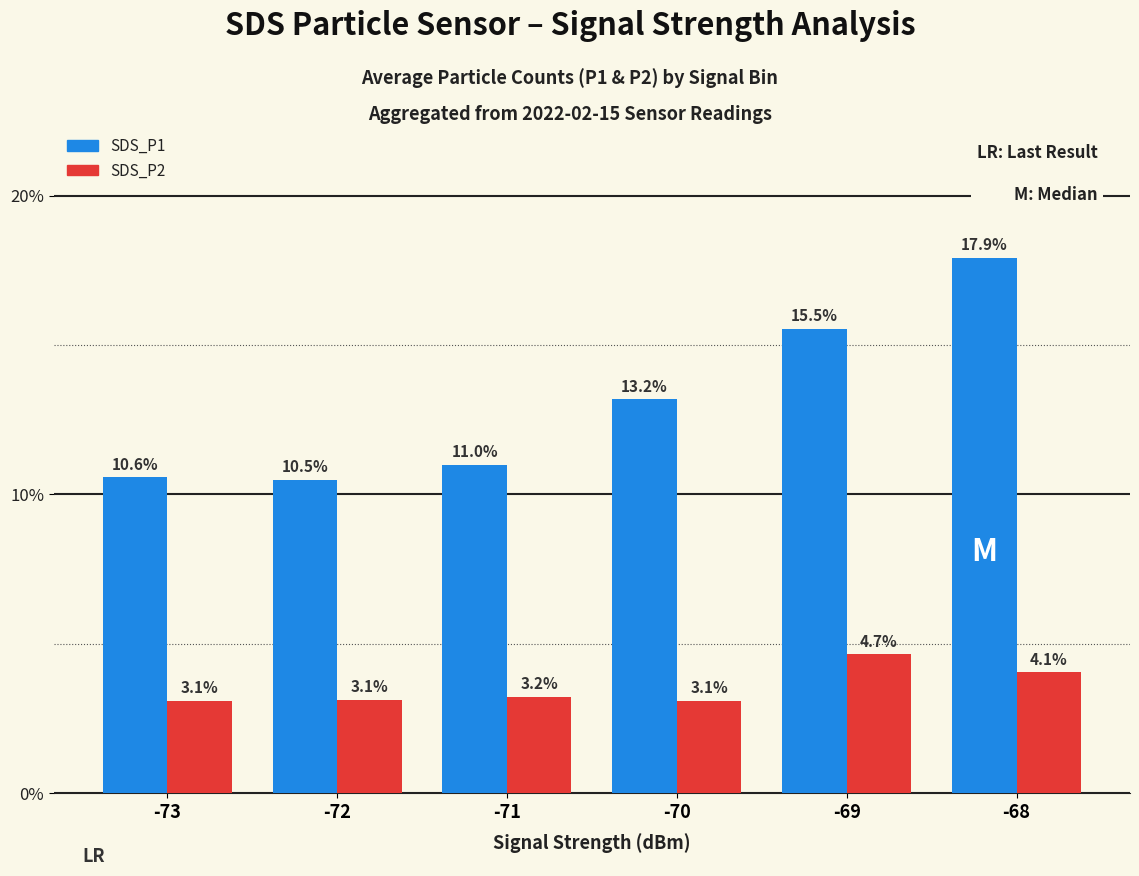

At which label is SDS_P1 closest to 14?

-70